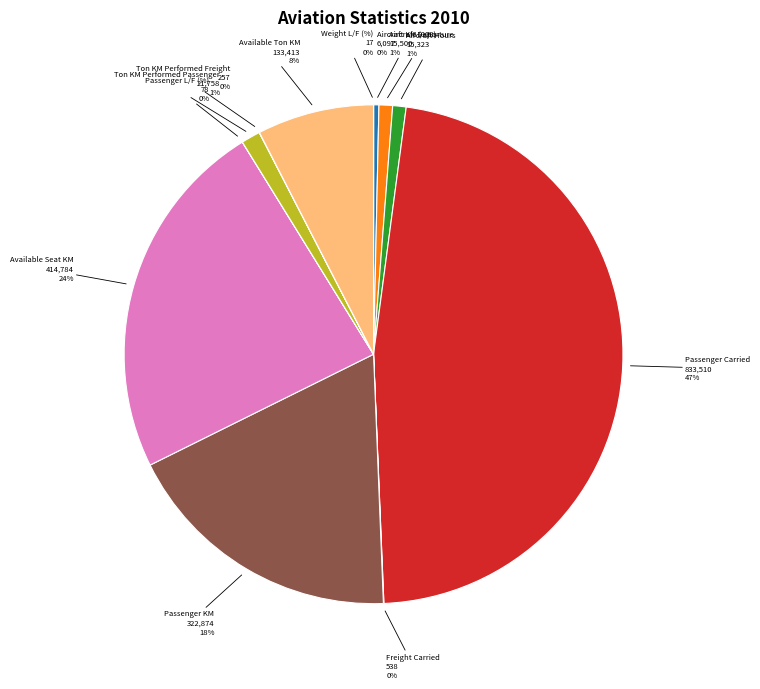

To the nearest percent, what is the difference between the largest and smallest slice percentages?

47%